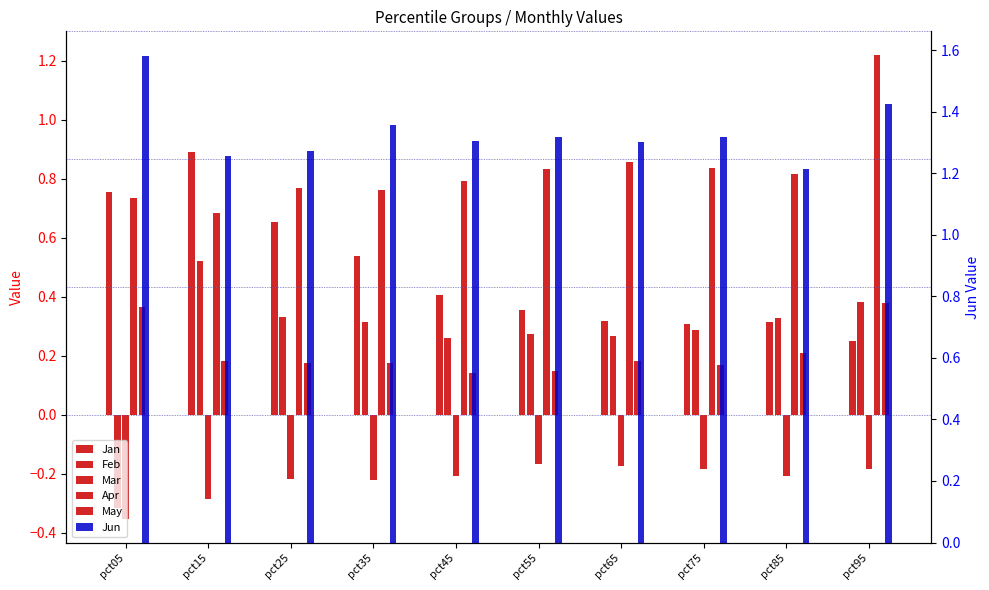

How many groups of bars are there?

10